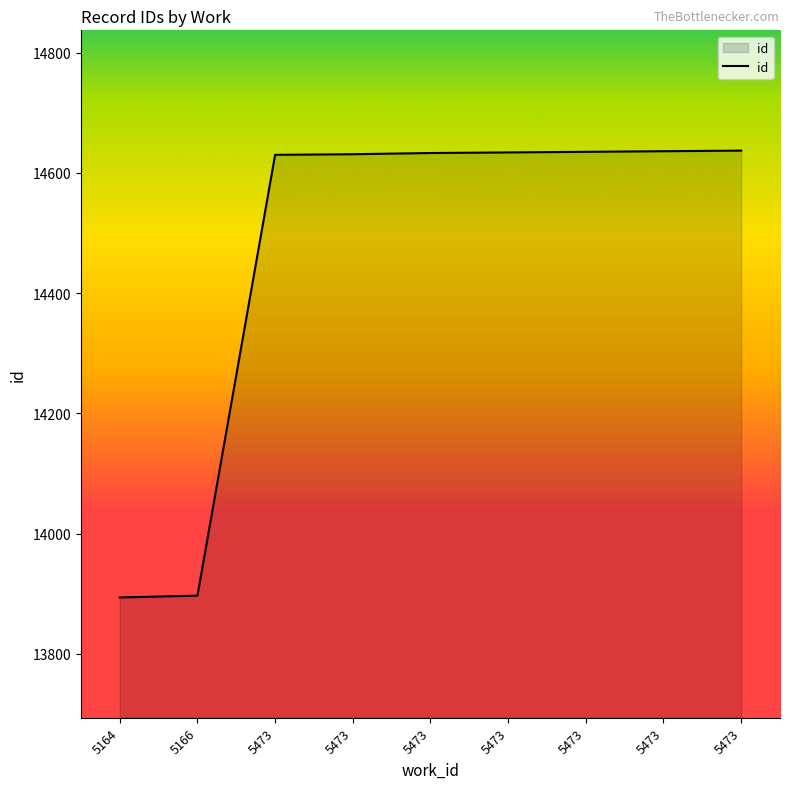

Reading left to right, extract all data points from this chart.

5164=13894	5166=13897	5473=14630	5473=14631	5473=14633	5473=14634	5473=14635	5473=14636	5473=14637